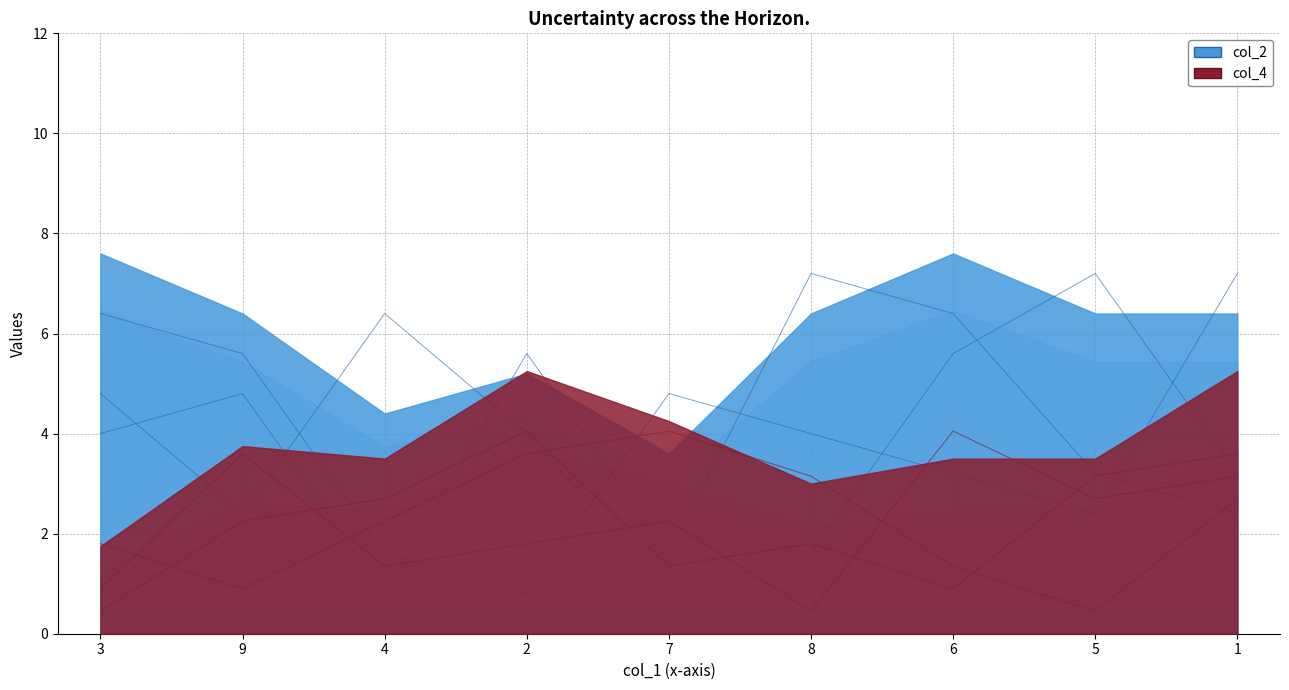

True or false: col_2 and col_5 cross at least once.

True